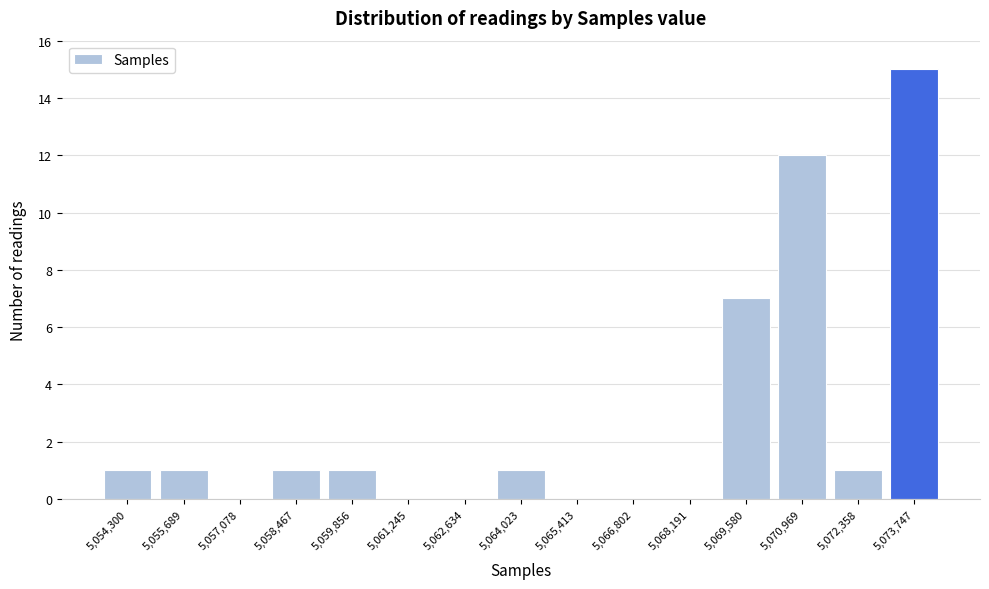

Reading right to left, list all the values displayed in this chart.

5,073,747=15	5,072,358=1	5,070,969=12	5,069,580=7	5,068,191=0	5,066,802=0	5,065,413=0	5,064,023=1	5,062,634=0	5,061,245=0	5,059,856=1	5,058,467=1	5,057,078=0	5,055,689=1	5,054,300=1